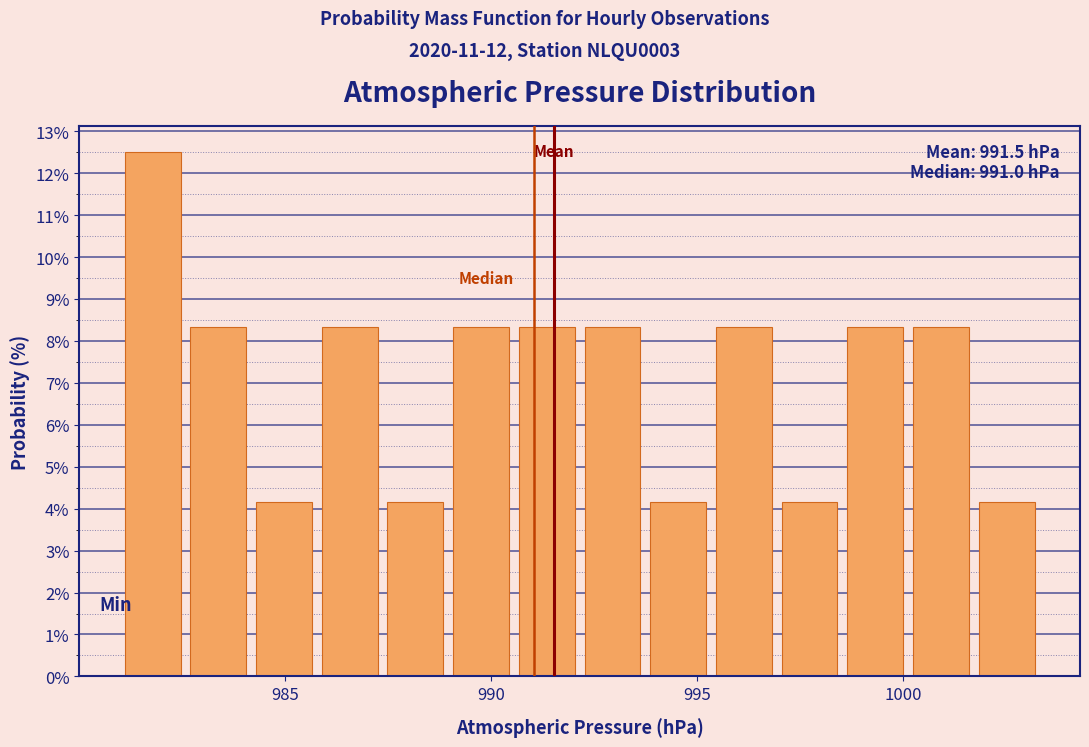

Around what value on the x-axis is the tallest bar? Give the approximate position of its centre, as read against the axis.

982.0